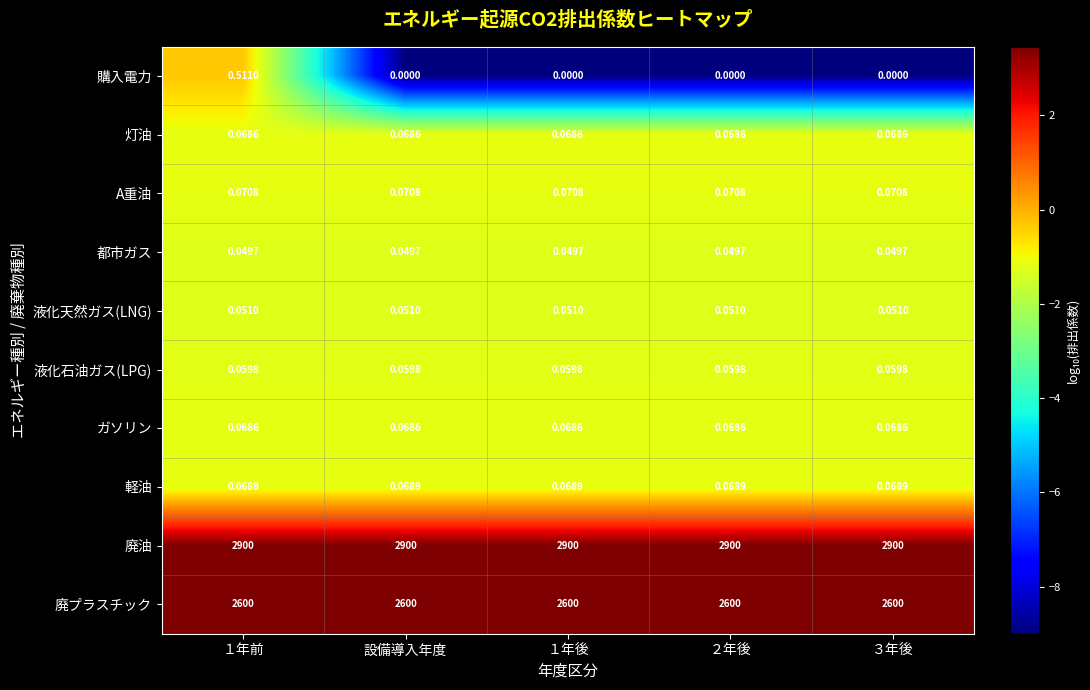

Between １年前 and ３年後, which series saw the biggest shift?

購入電力